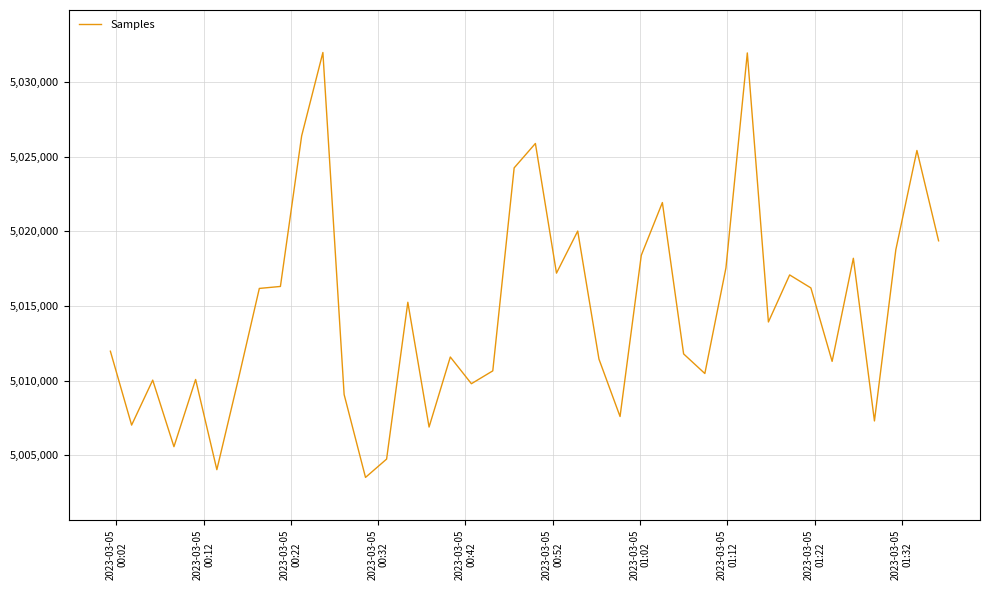

What is the minimum value shown in the chart?

5003512